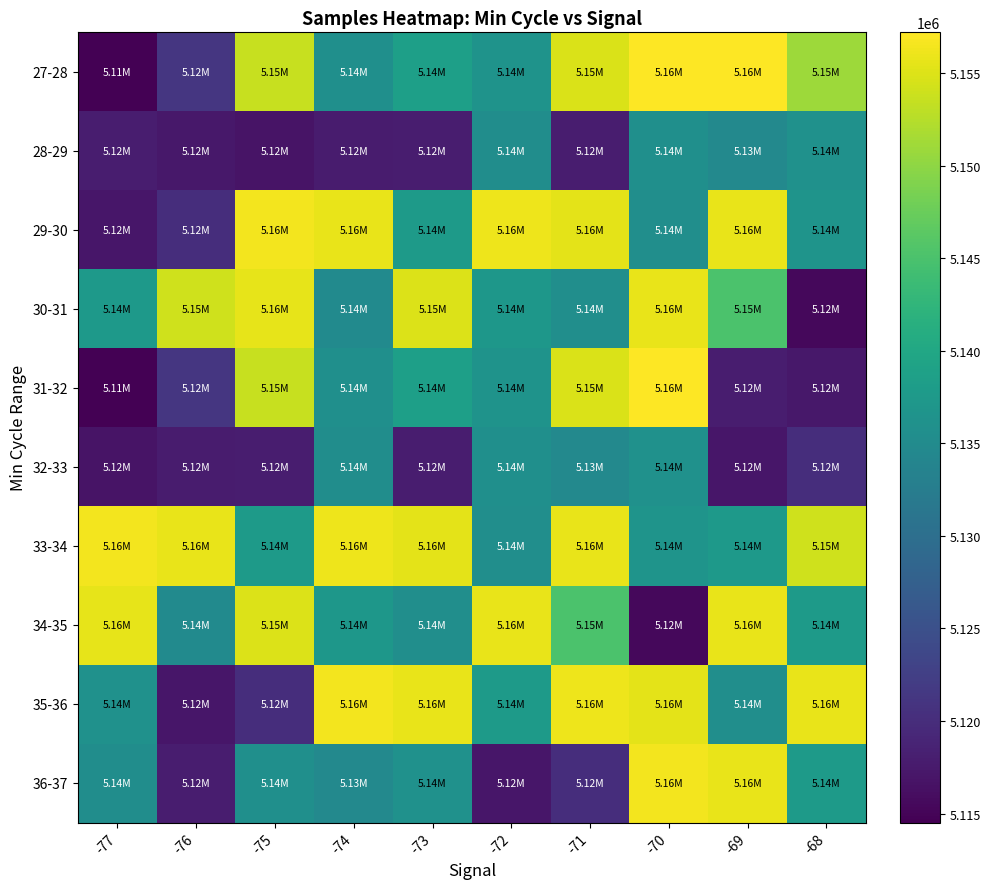

Rank the series at -75 from lowest to highest value.

28-29, 32-33, 35-36, 36-37, 33-34, 27-28, 31-32, 34-35, 30-31, 29-30